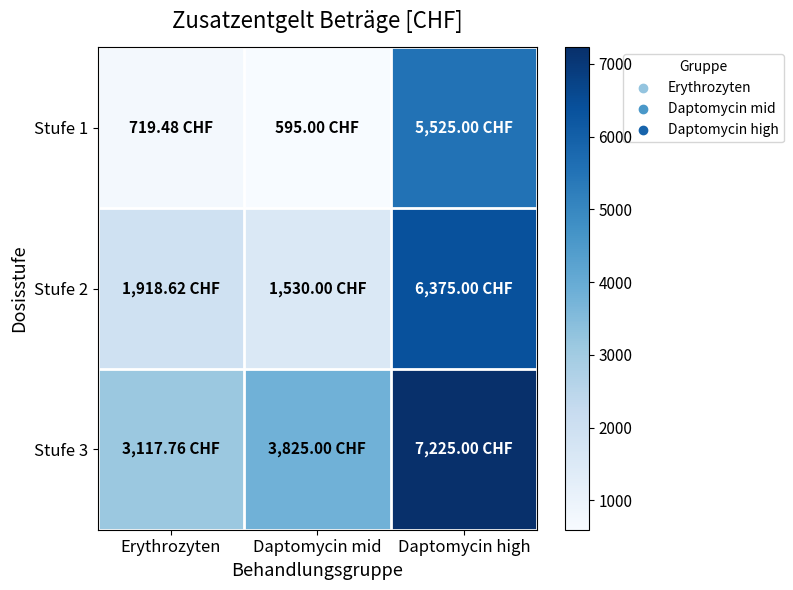

What is the maximum value shown in the chart?

7225.0